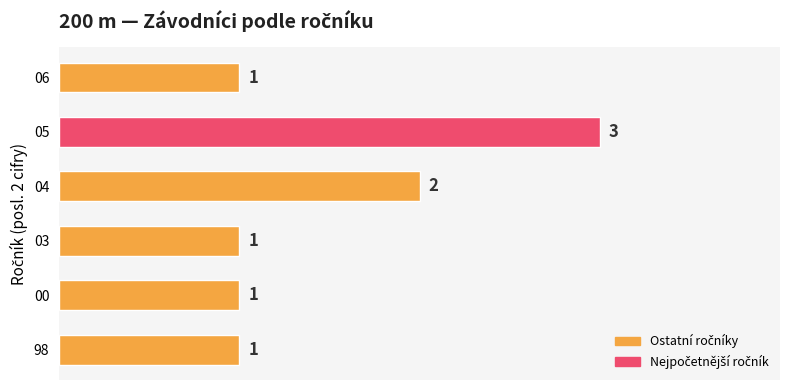

Between 03 and 05, which is larger?

05